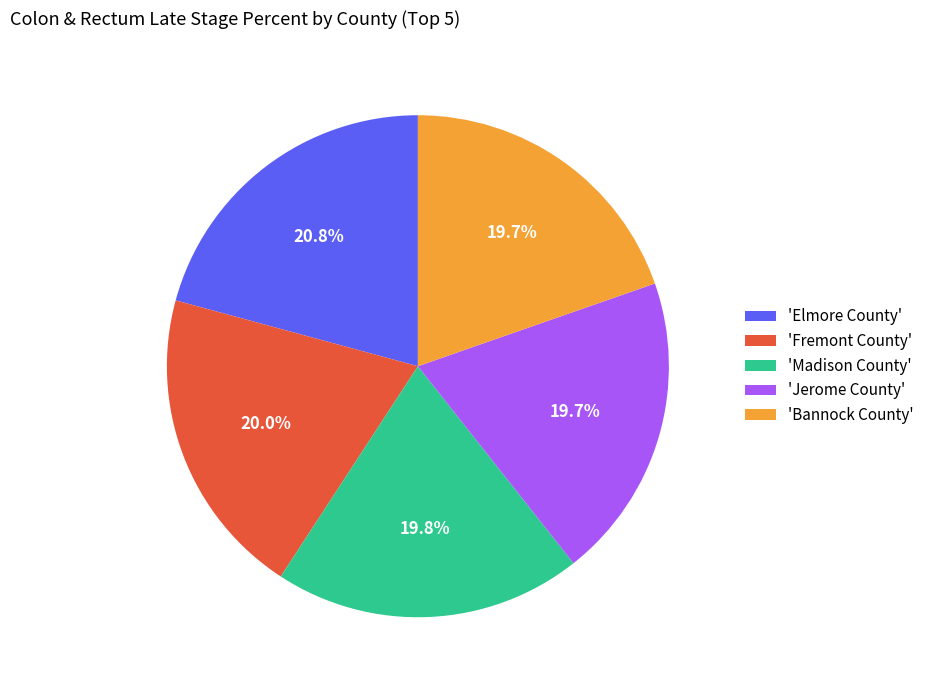

Does any single category account for the majority?

No